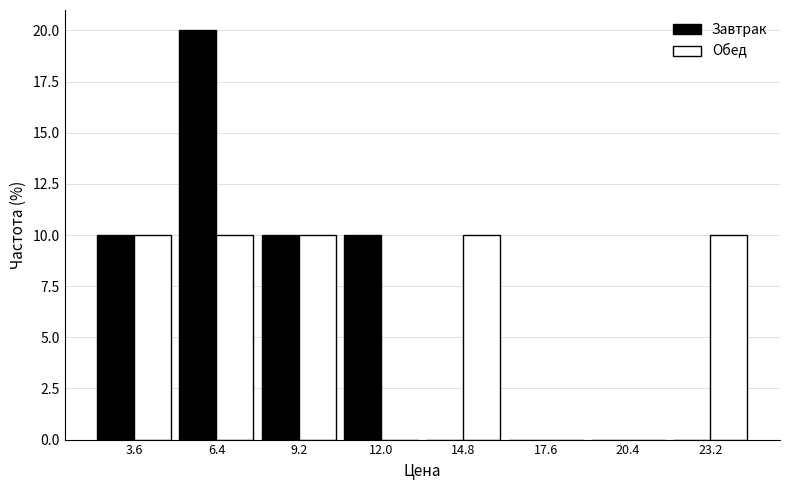

Reading left to right, transcribe this chart: for each range on the x-axis, give the height of each series' bar. Neither the bar edges nor the heights are printed on the chart, so give them approximately, as read against the axes.

2.0 to 5.0: Завтрак=10	Обед=10
5.0 to 8.0: Завтрак=20	Обед=10
8.0 to 10.5: Завтрак=10	Обед=10
10.5 to 13.5: Завтрак=10	Обед=0
13.5 to 16.0: Завтрак=0	Обед=10
16.0 to 19.0: Завтрак=0	Обед=0
19.0 to 22.0: Завтрак=0	Обед=0
22.0 to 24.5: Завтрак=0	Обед=10